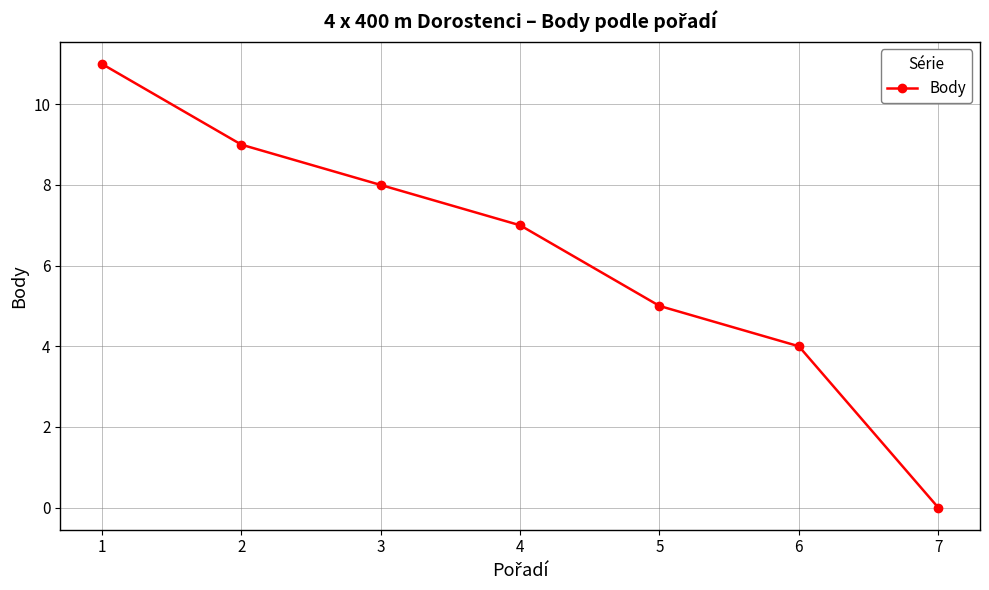

True or false: the data has more than 0 interior local peaks.

False